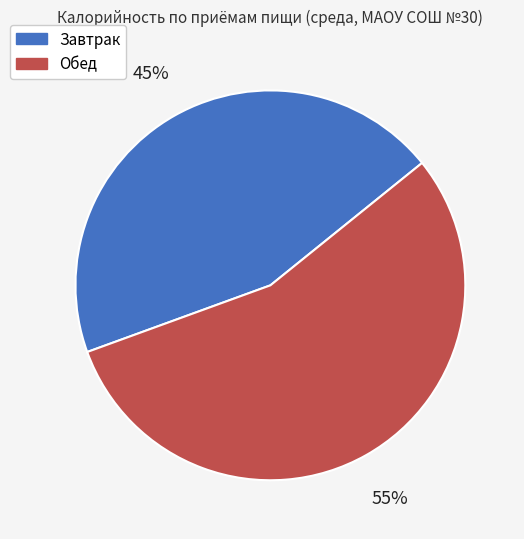

Do Обед and Завтрак together represent more than half of the pie?

Yes